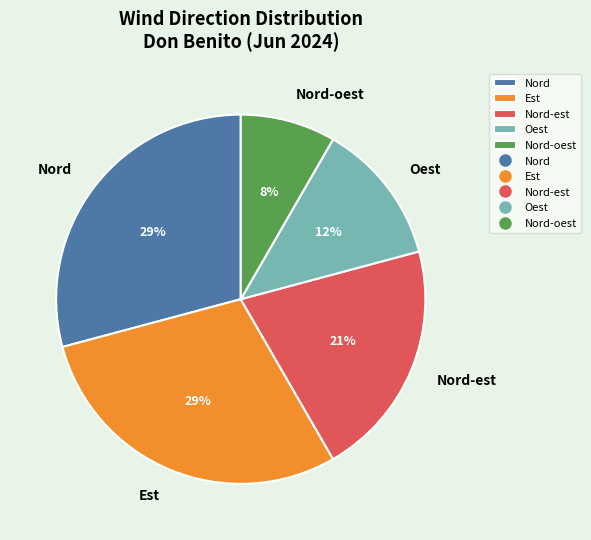

Approximately how many times larger is the value at Nord compared to Nord-est?

1.4